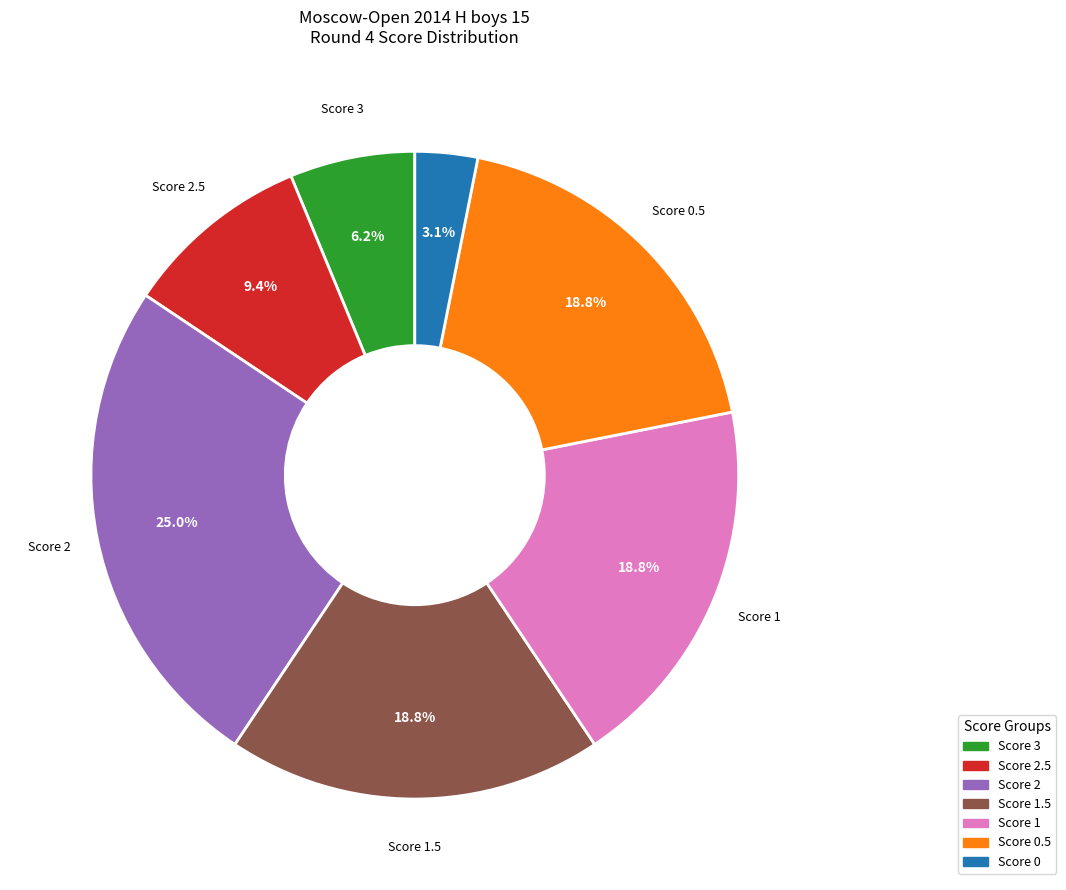

Does Score 0.5 represent more than half of the total?

No